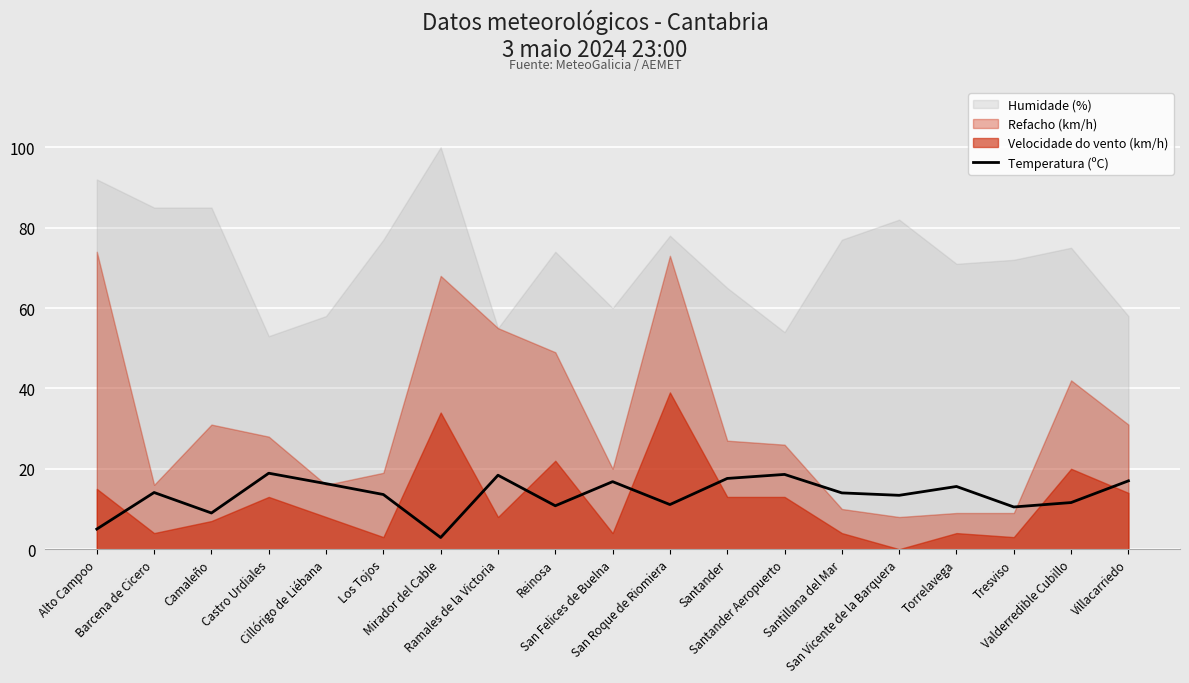

Is it true that the value at Santander Aeropuerto is 30.5?

False